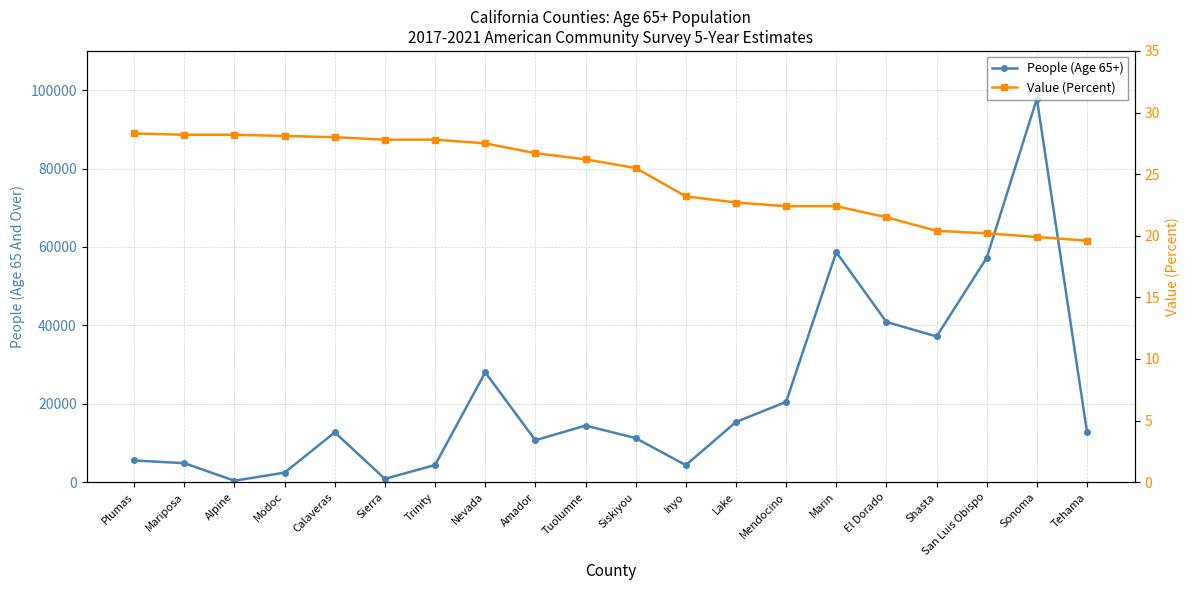

What position from the right is Tuolumne?

11